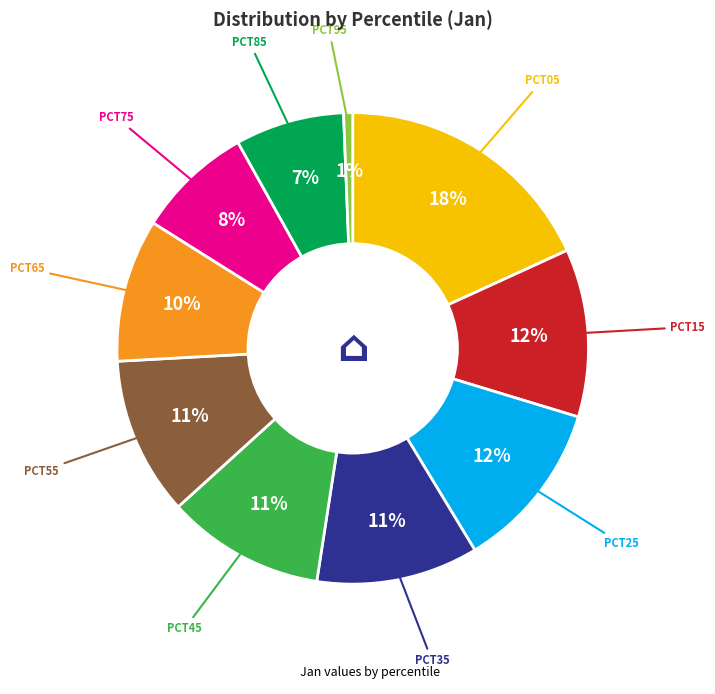

Does any single category account for the majority?

No